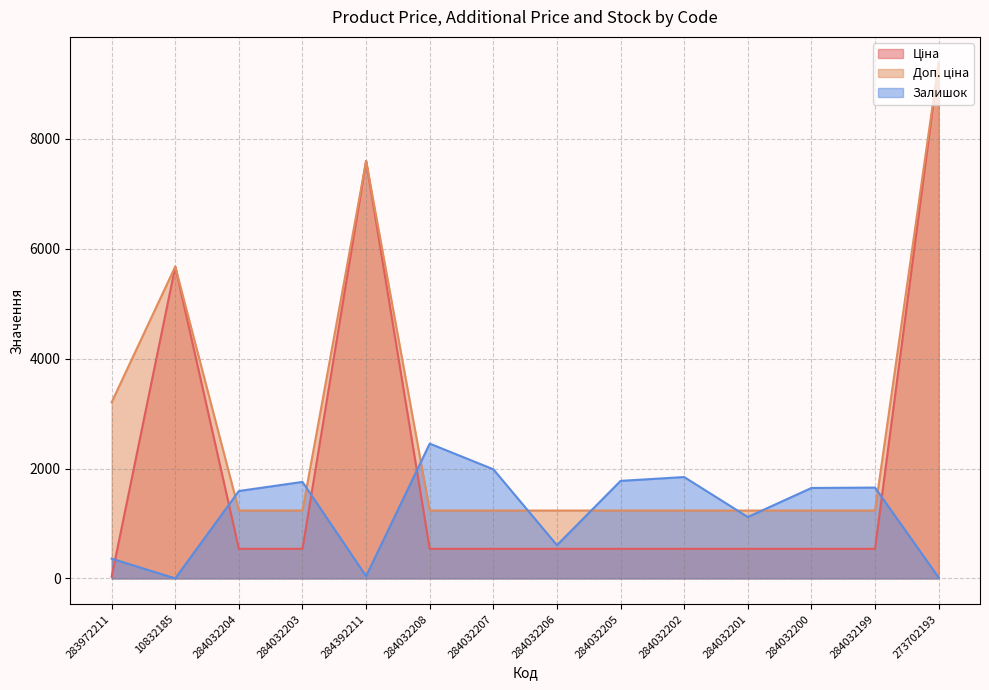

What is the value of the Залишок point at the 12th from the left?

1646.0